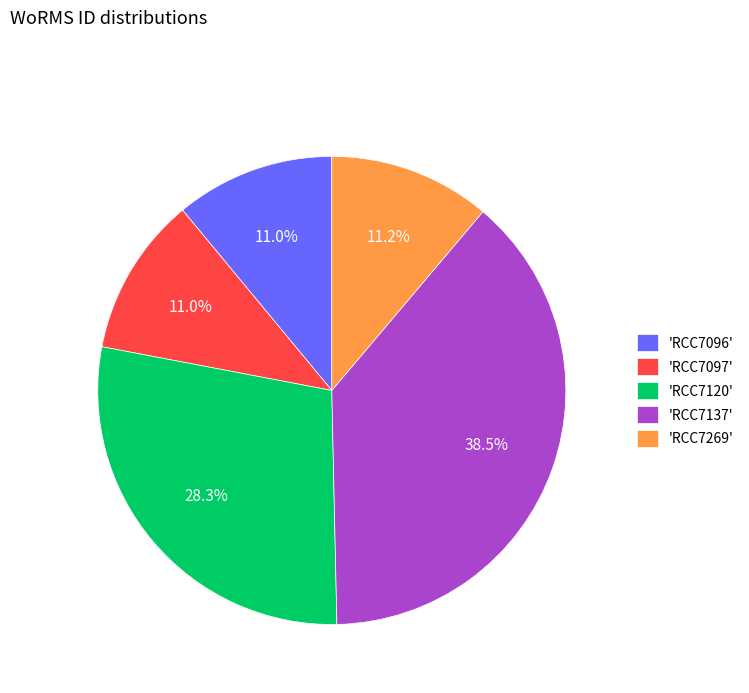

Count the number of slices in the pie.

5